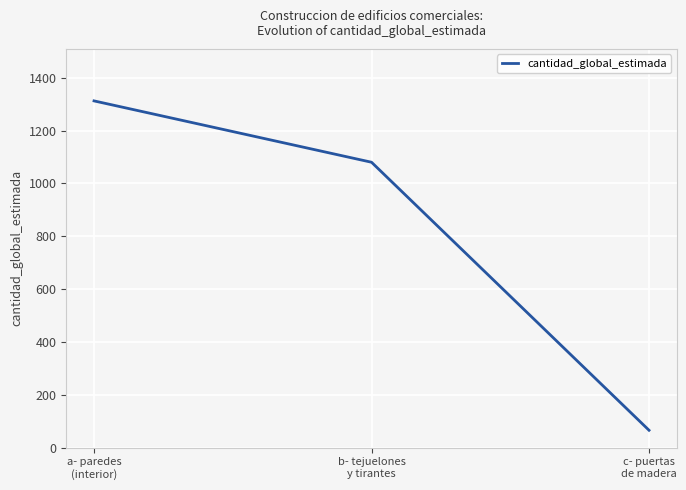

What value does the data have at b- tejuelones
y tirantes?

1079.9